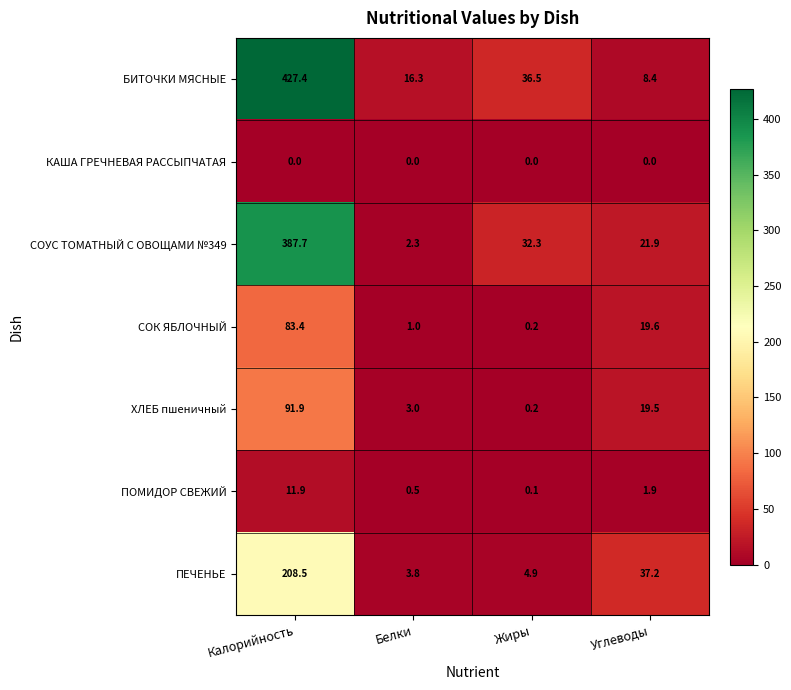

What is the total value across all series at Калорийность?

1210.8